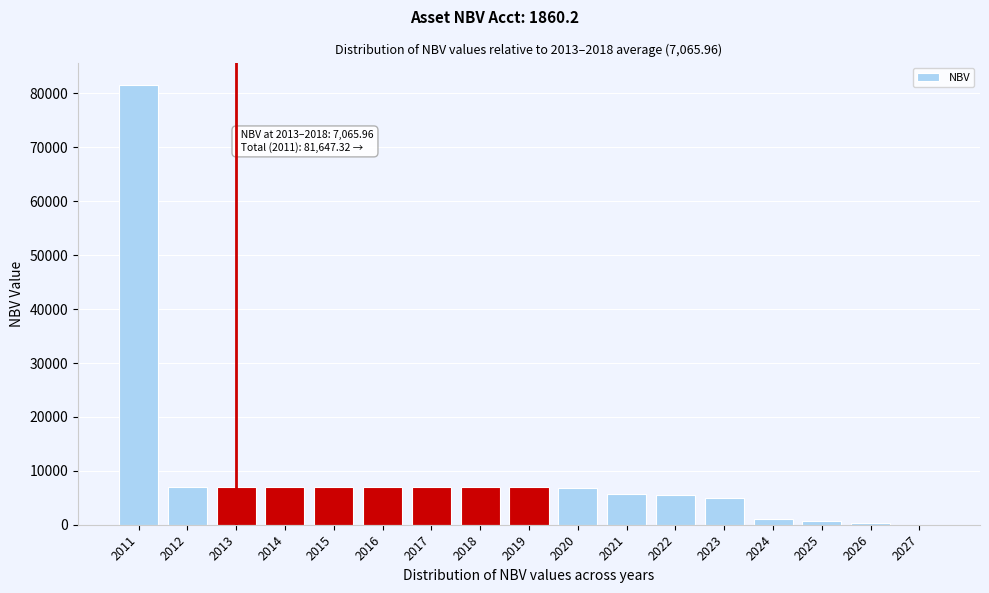

Approximately how many times larger is the value at 2023 compared to 2016?

0.7